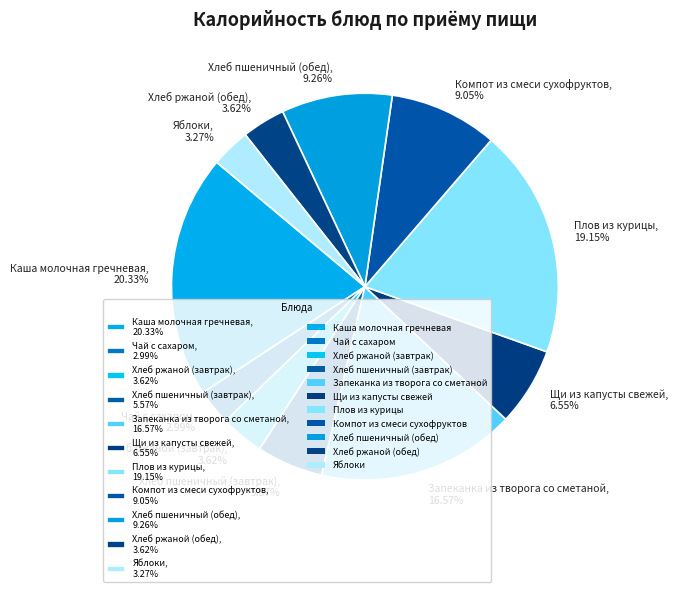

What percentage is the Запеканка из творога со сметаной slice, to the nearest percent?

17%